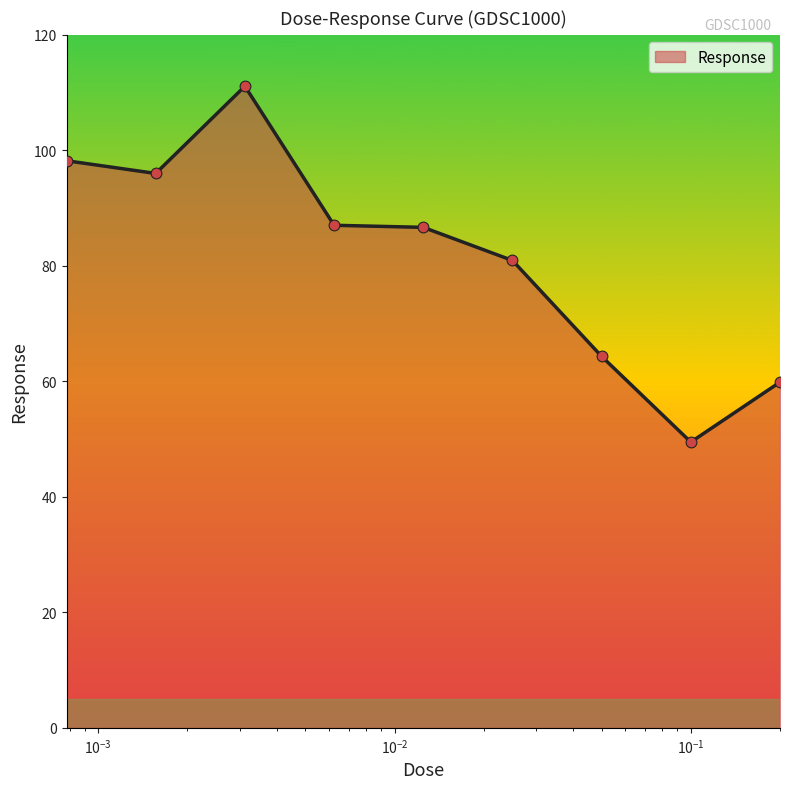

What is the smallest value displayed?

49.5